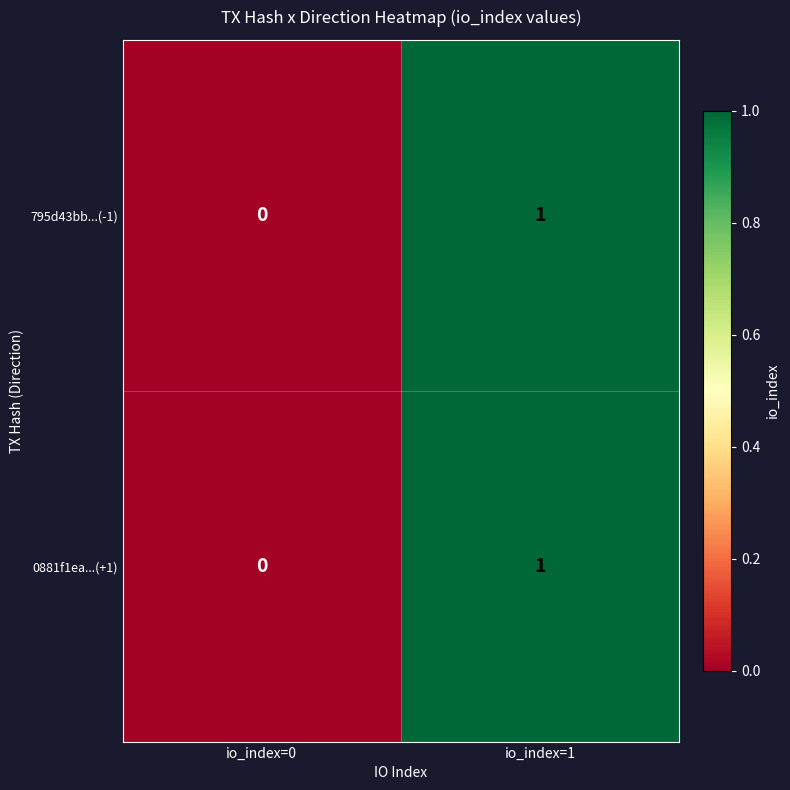

At which category is the sum across all series the highest?

io_index=1